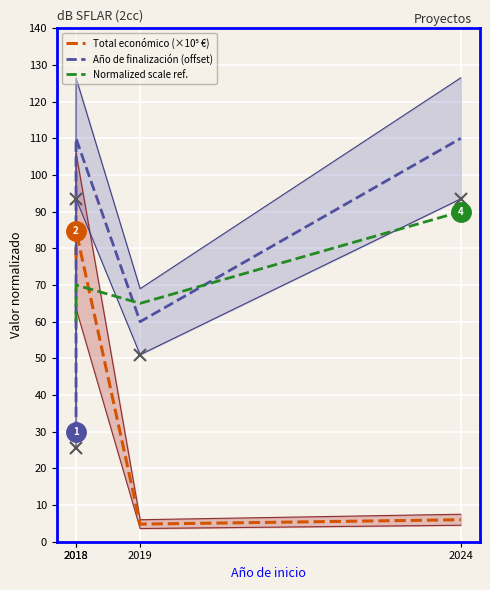

Reading left to right, what are all the values shown in this chart?

Total económico (×10⁵ €): 2018=77.2	2018=84.8	2019=4.8	2024=6.0
Año de finalización (offset): 2018=30.0	2018=110.0	2019=60.0	2024=110.0
Normalized scale ref.: 2018=60.0	2018=70.0	2019=65.0	2024=90.0